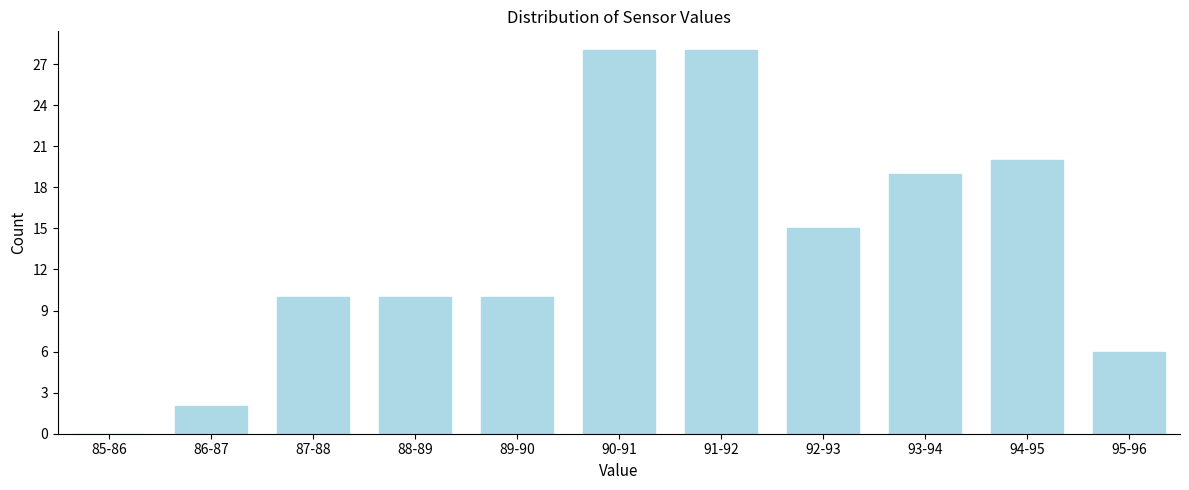

Reading left to right, transcribe all the data shown in this chart.

85-86=0	86-87=2	87-88=10	88-89=10	89-90=10	90-91=28	91-92=28	92-93=15	93-94=19	94-95=20	95-96=6